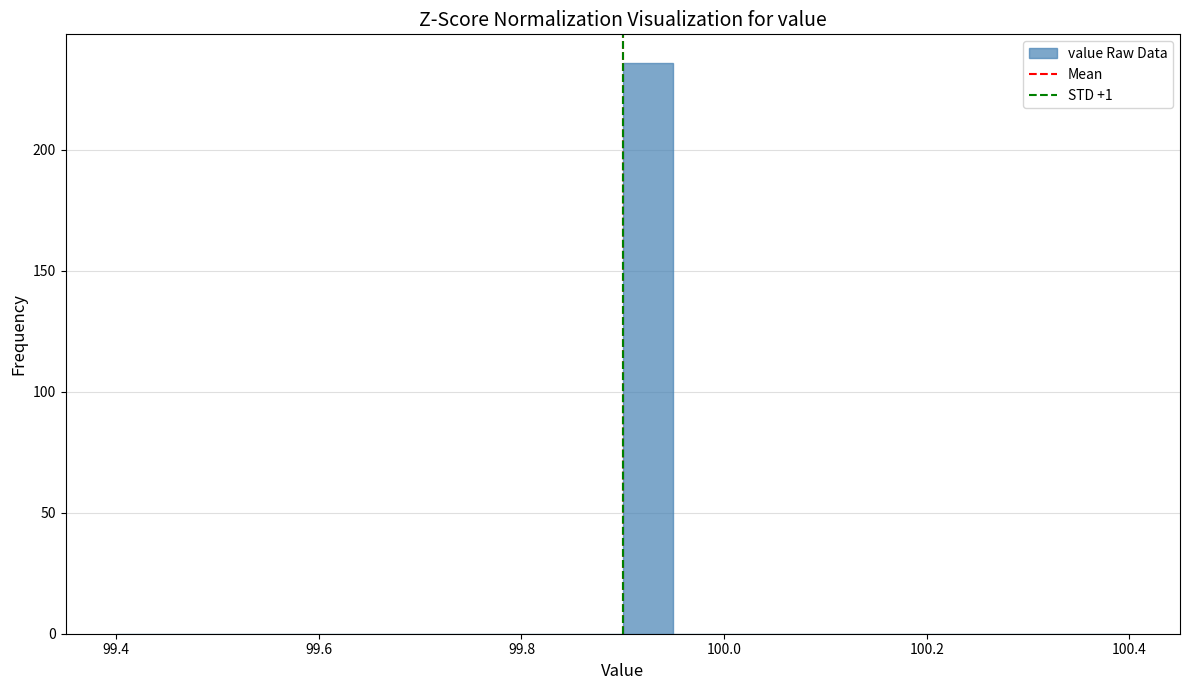

Around what value on the x-axis is the tallest bar? Give the approximate position of its centre, as read against the axis.

99.92